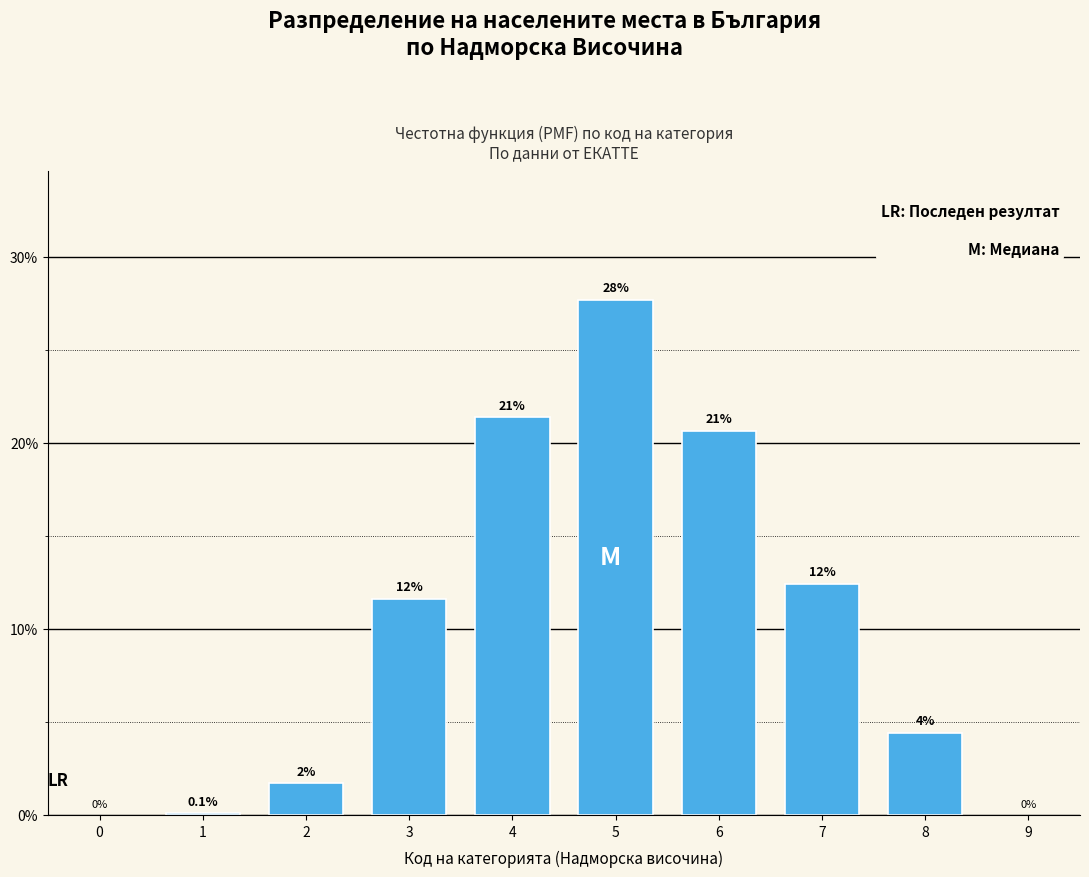

Are the bars horizontal?

No